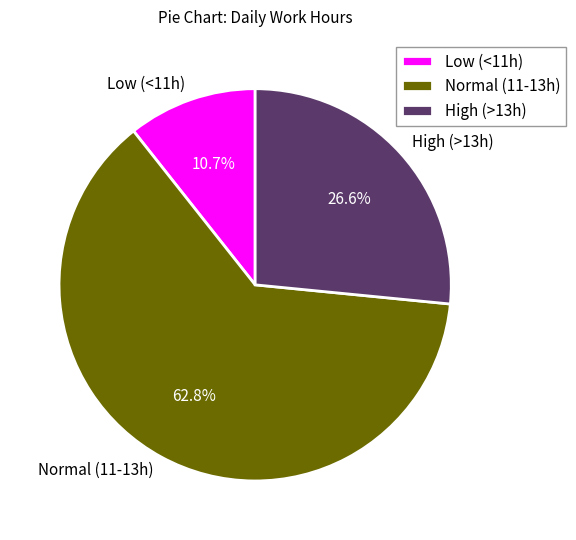

Rank the categories by value from highest to lowest.

Normal (11-13h), High (>13h), Low (<11h)